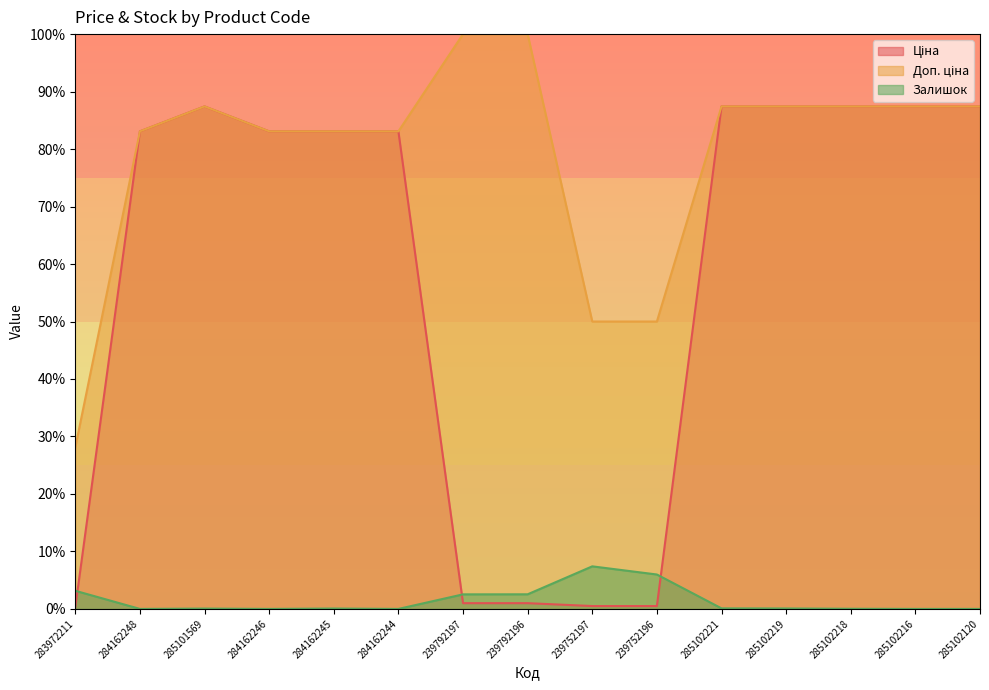

What position from the right is 285102216?

2